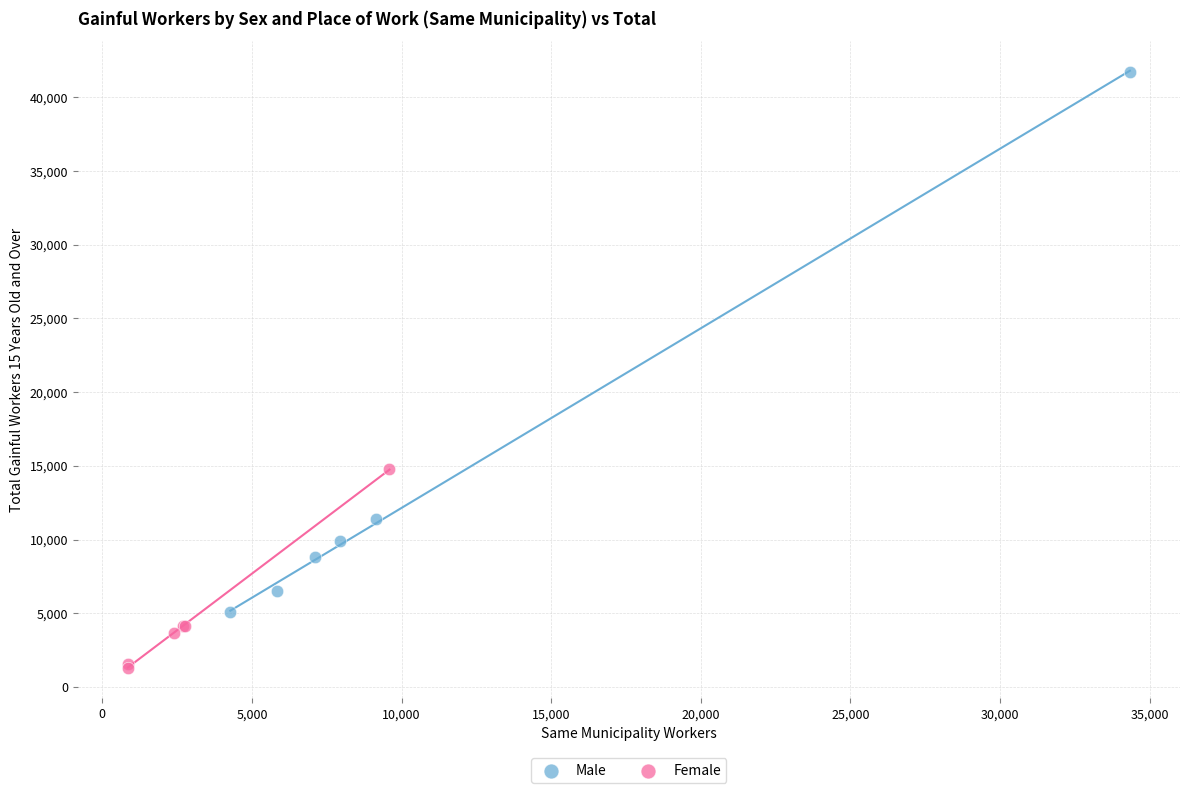

Which series has the largest Y range (max minus min)?

Male